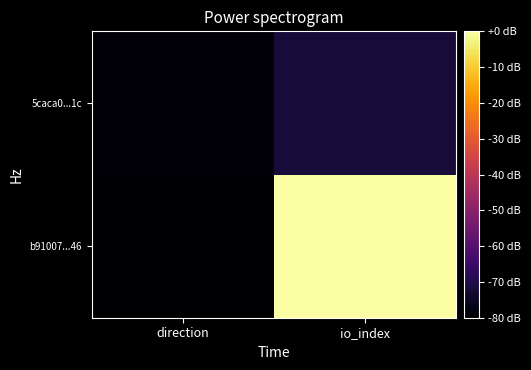

List the series in order of their peak value, highest first.

b91007...46, 5caca0...1c